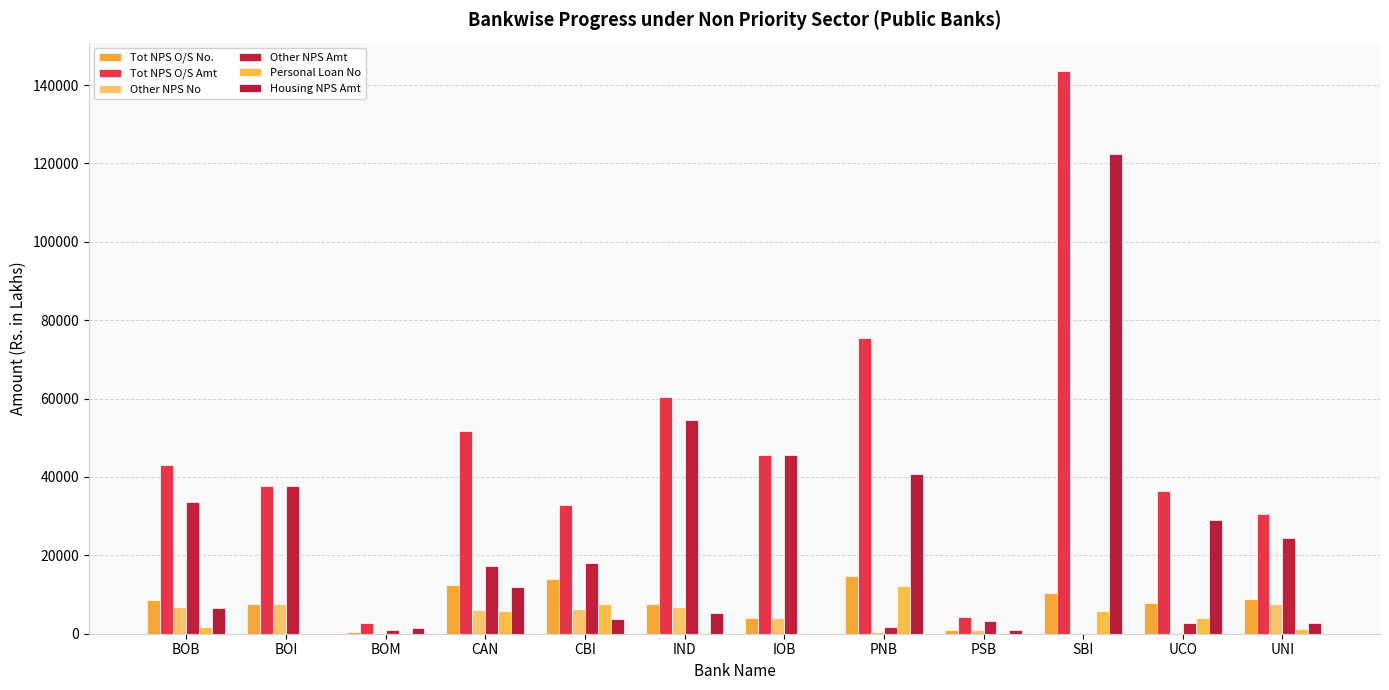

What is the approximate value of Other NPS No at IND?

6890.0